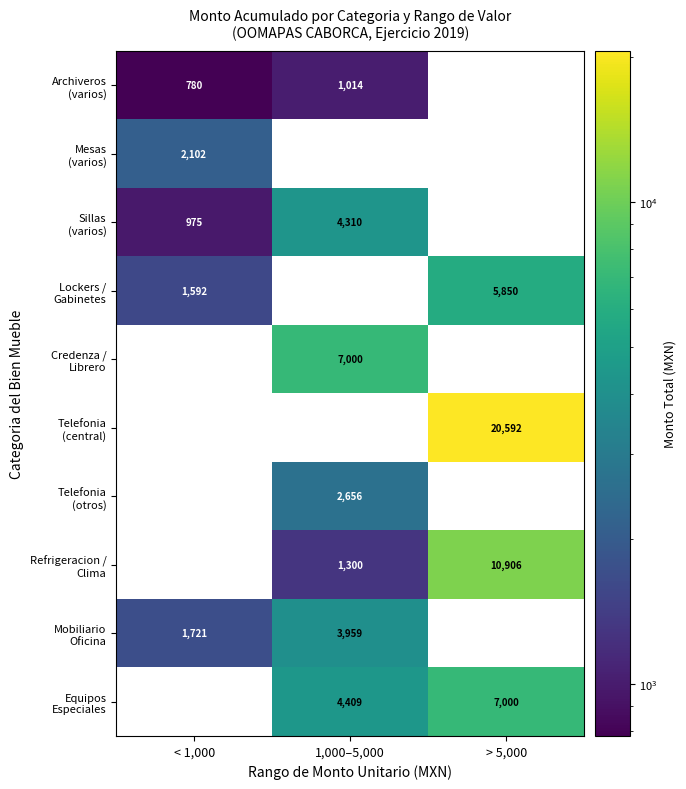

What is the maximum value shown in the chart?

20592.0